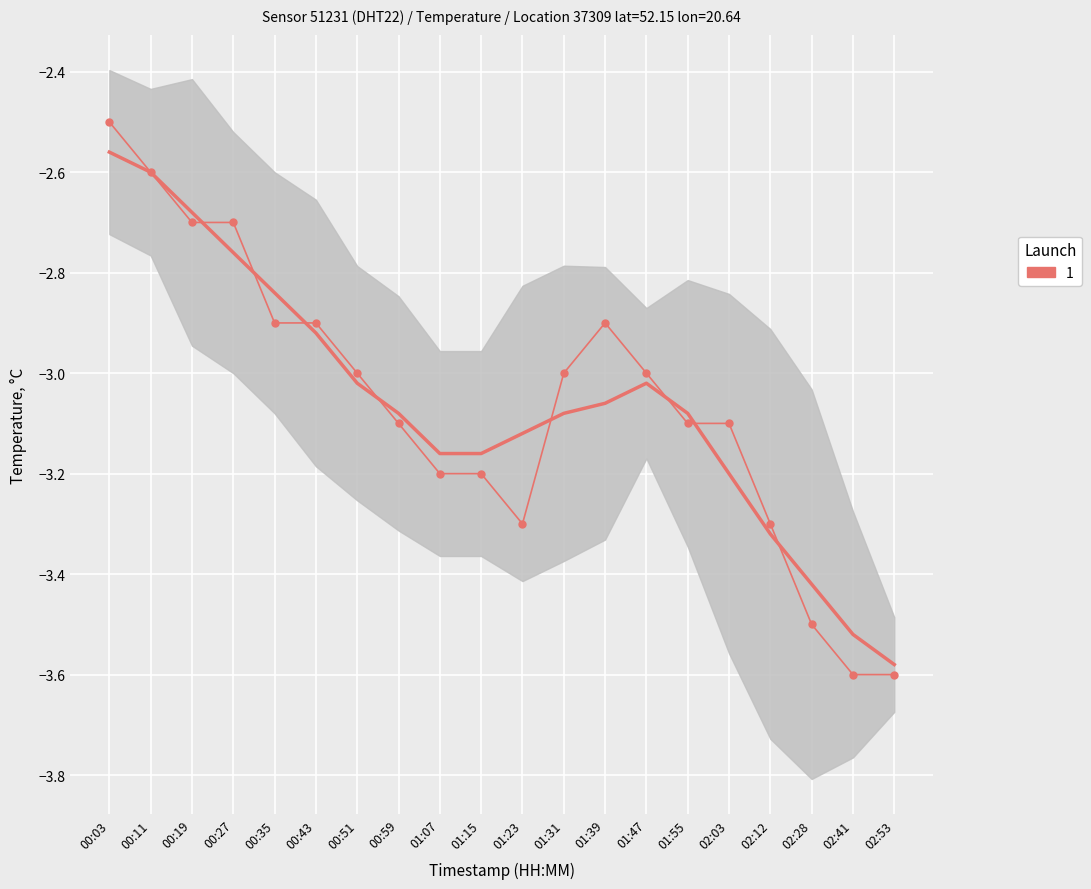

How many values are below -3?

10